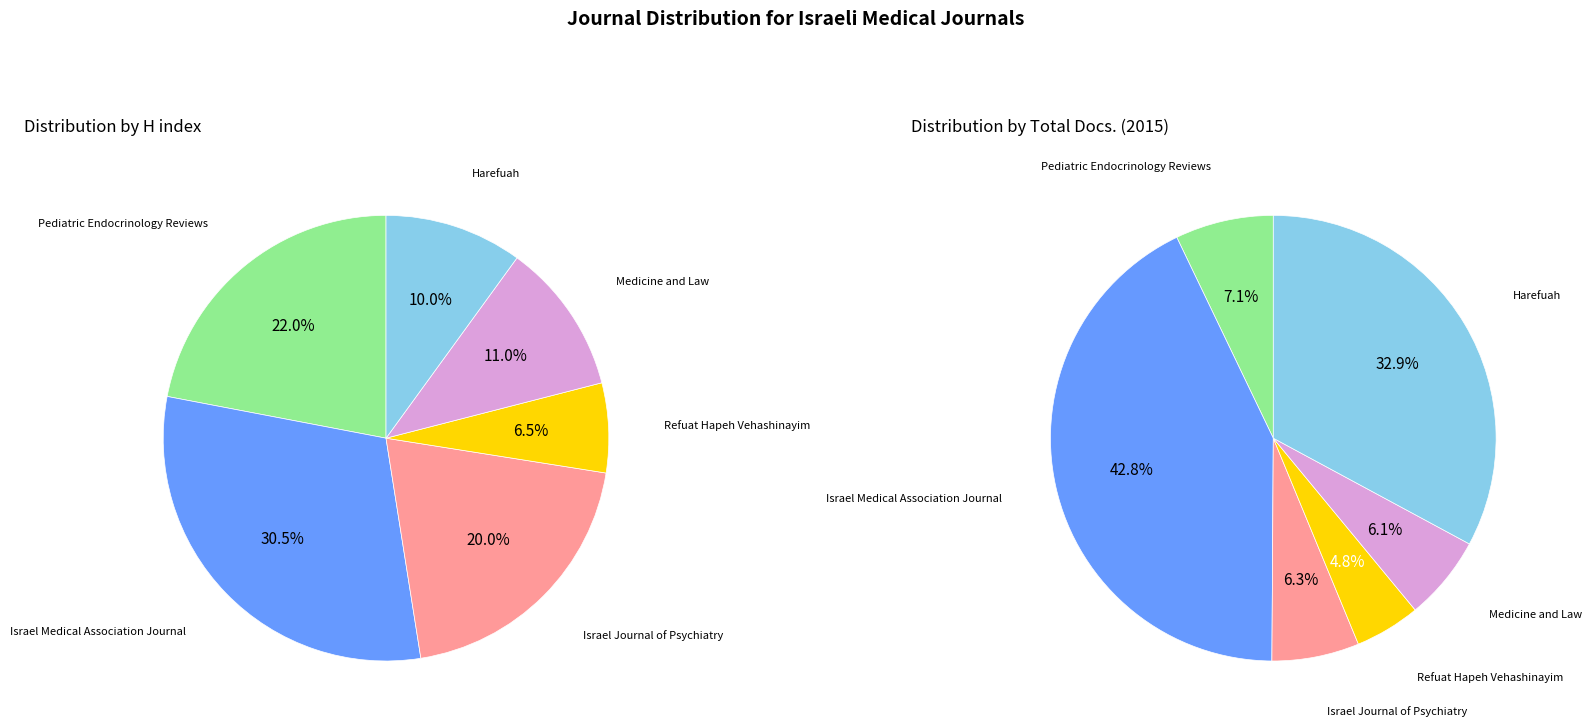

To the nearest percent, what percentage of the pie is Israel Journal of Psychiatry?

20%